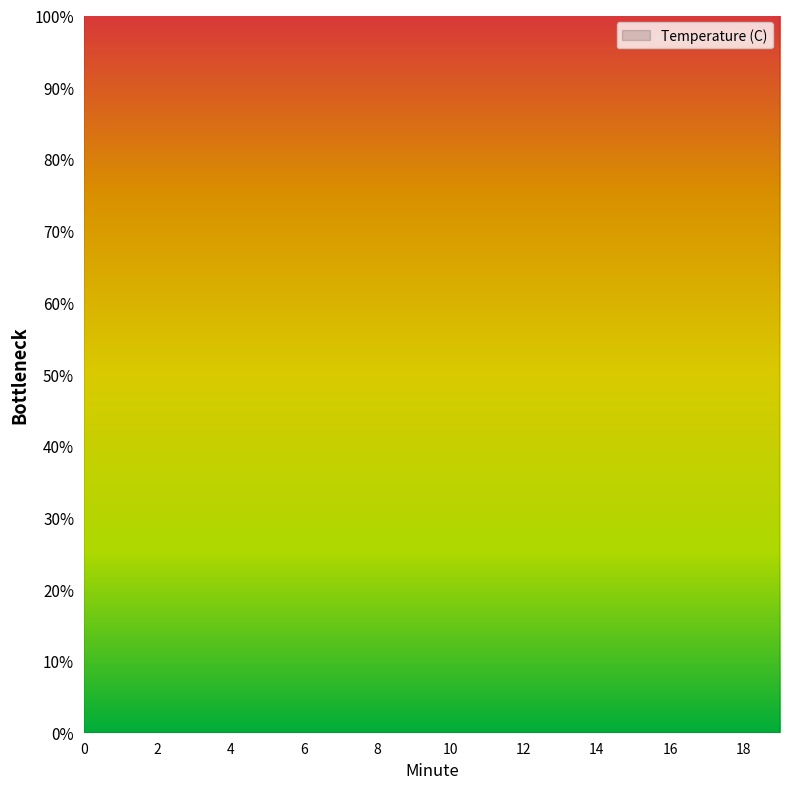

Count the number of categories in the chart.

20